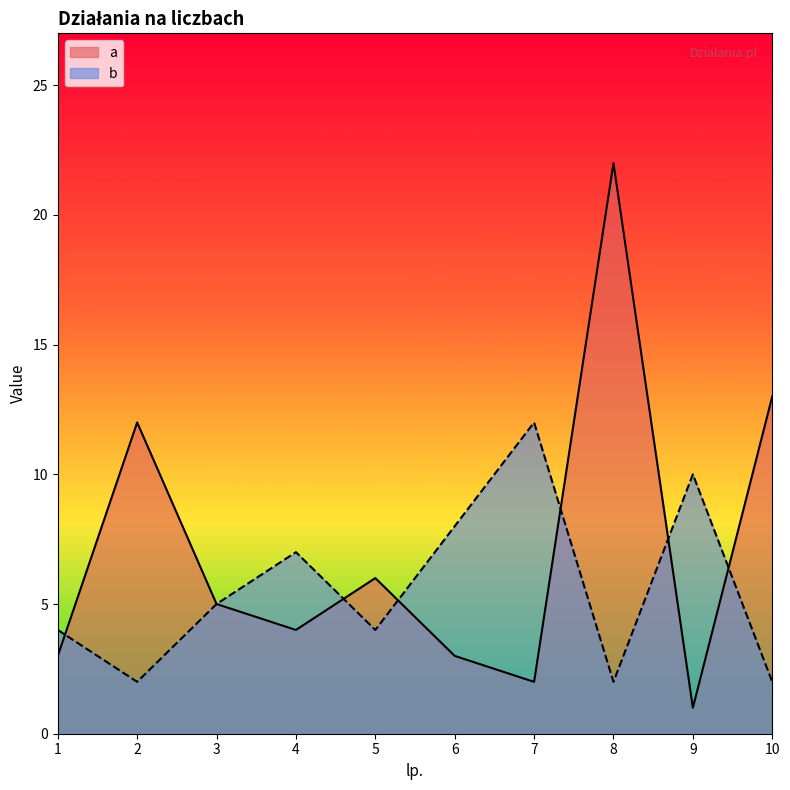

At which label does a first exceed 5?

2